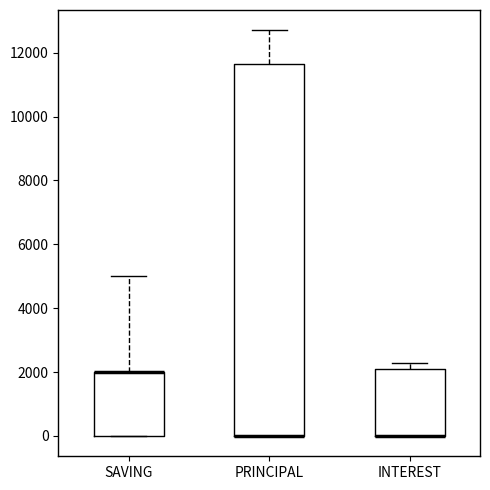

Reading left to right, transcribe this box plot: for each box, give where its median line is, the range the box spans, and where its two whiskers end, as read against the y-axis. The values are not printed on the chart, so give them approximately, as read against the axis.

SAVING: median 2000 (drawn on the box's upper edge), box 0 to 2000, whiskers 0 to 5000
PRINCIPAL: median 0 (drawn on the box's lower edge), box 0 to 11600, whiskers 0 to 12800
INTEREST: median 0 (drawn on the box's lower edge), box 0 to 2200, whiskers 0 to 2400